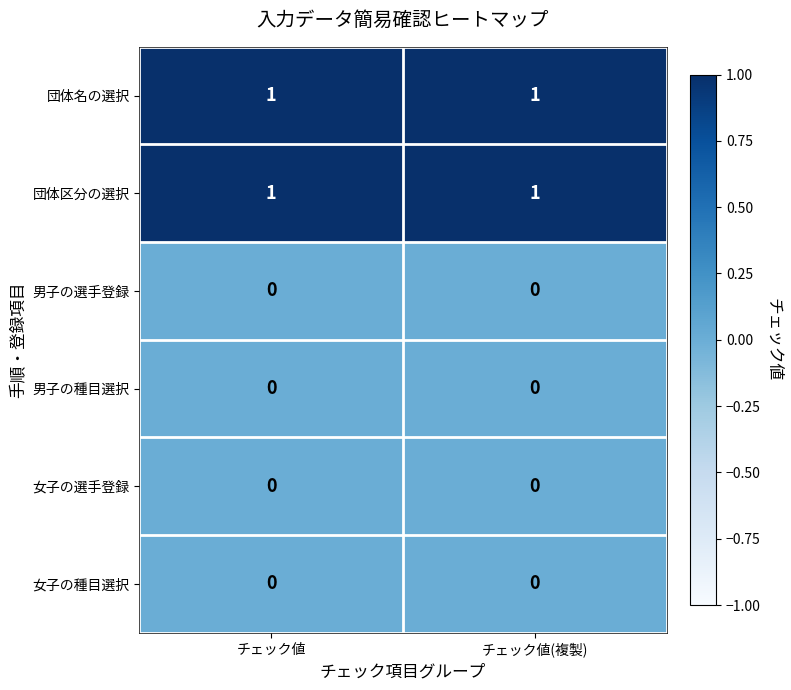

Reading left to right, extract all data points from this chart.

団体名の選択: 1	1
団体区分の選択: 1	1
男子の選手登録: 0	0
男子の種目選択: 0	0
女子の選手登録: 0	0
女子の種目選択: 0	0